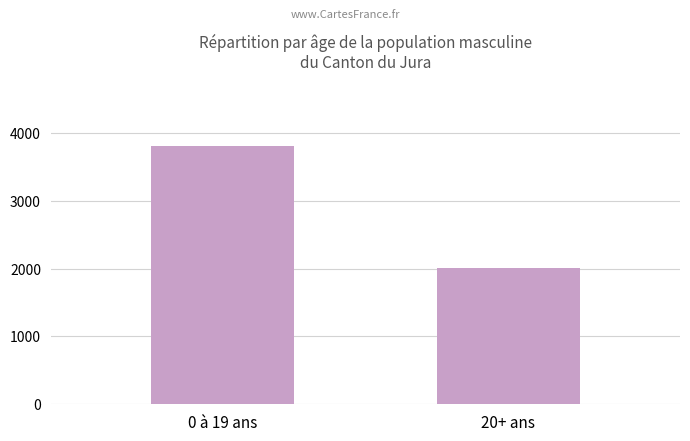

The value at 0 à 19 ans is 3810. True or false?

True